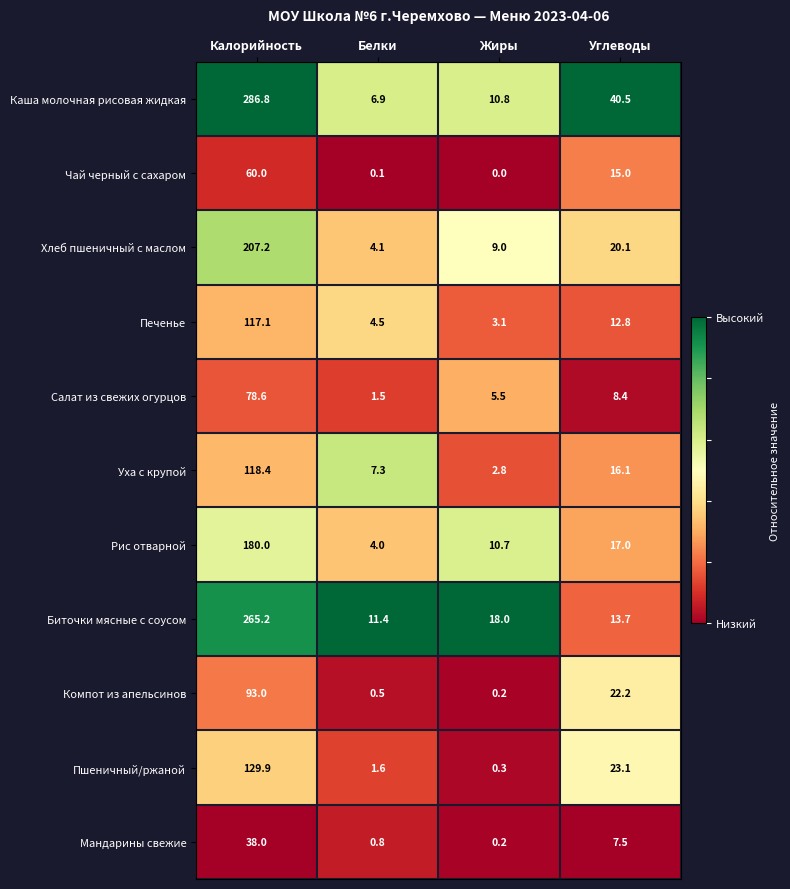

Which label corresponds to the smallest value in the chart?

Жиры